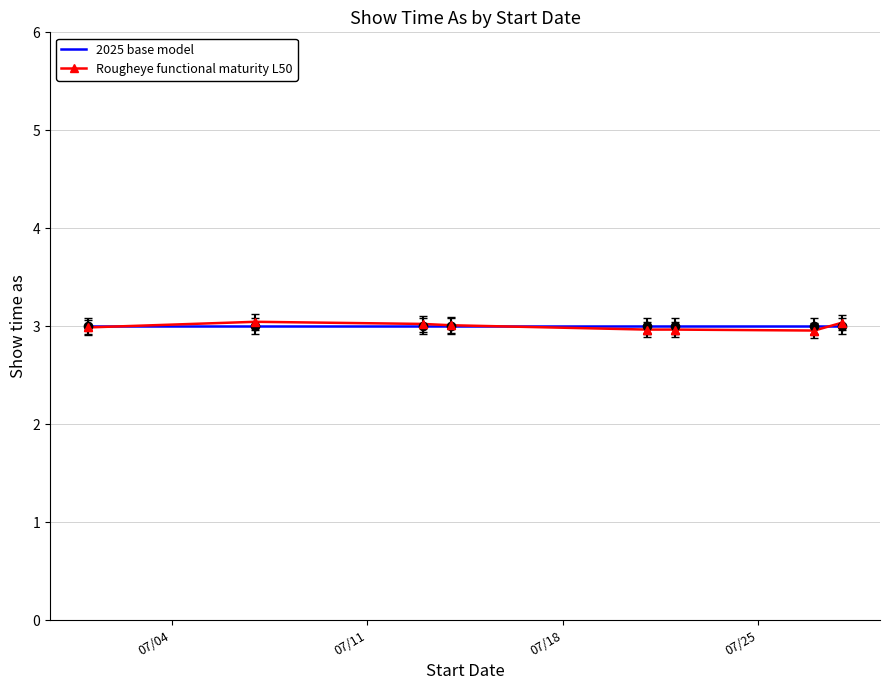

Reading right to left, extract all data points from this chart.

2025 base model: 3.0	3.0	3.0	3.0	3.0	3.0	3.0	3.0
Rougheye functional maturity L50: 3.0	3.0	3.0	3.0	3.0	3.0	3.0	3.0